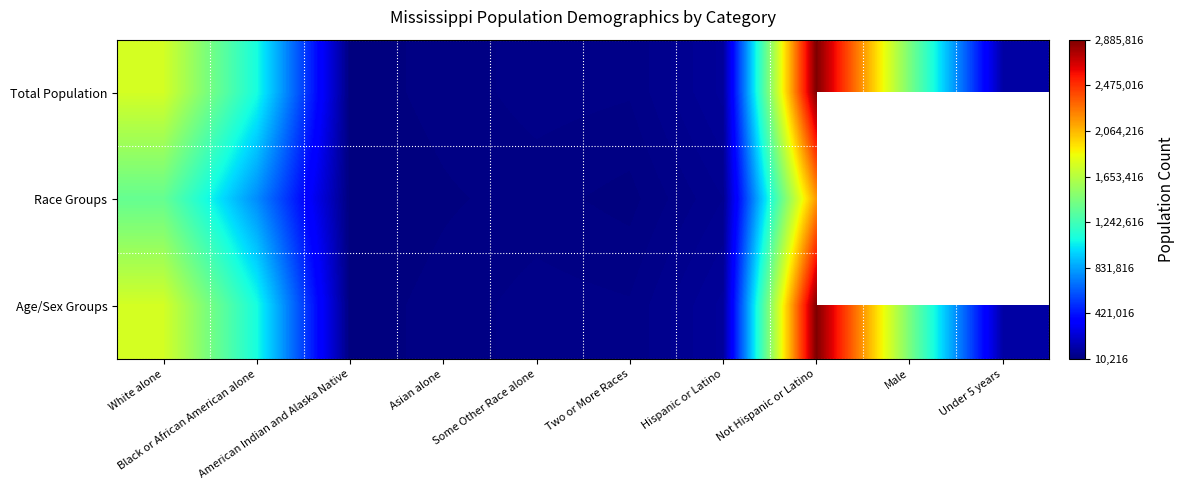

Which series changed the most between White alone and Hispanic or Latino?

Total Population